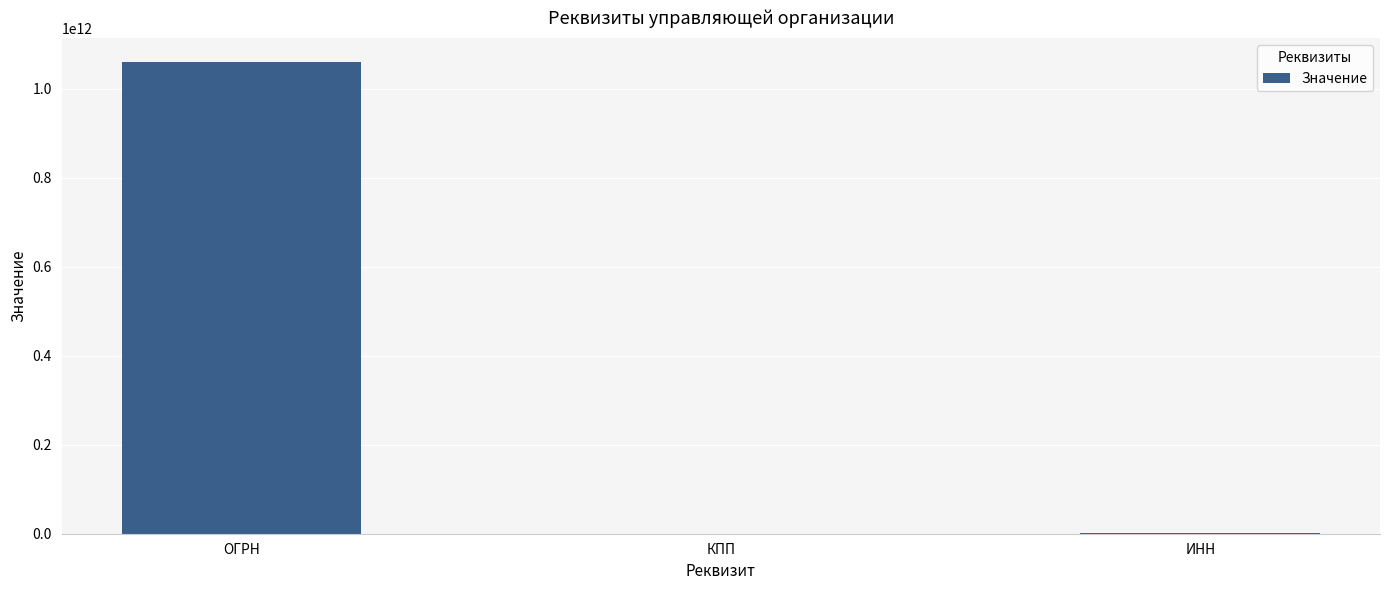

Which category has the highest value across all series?

ОГРН